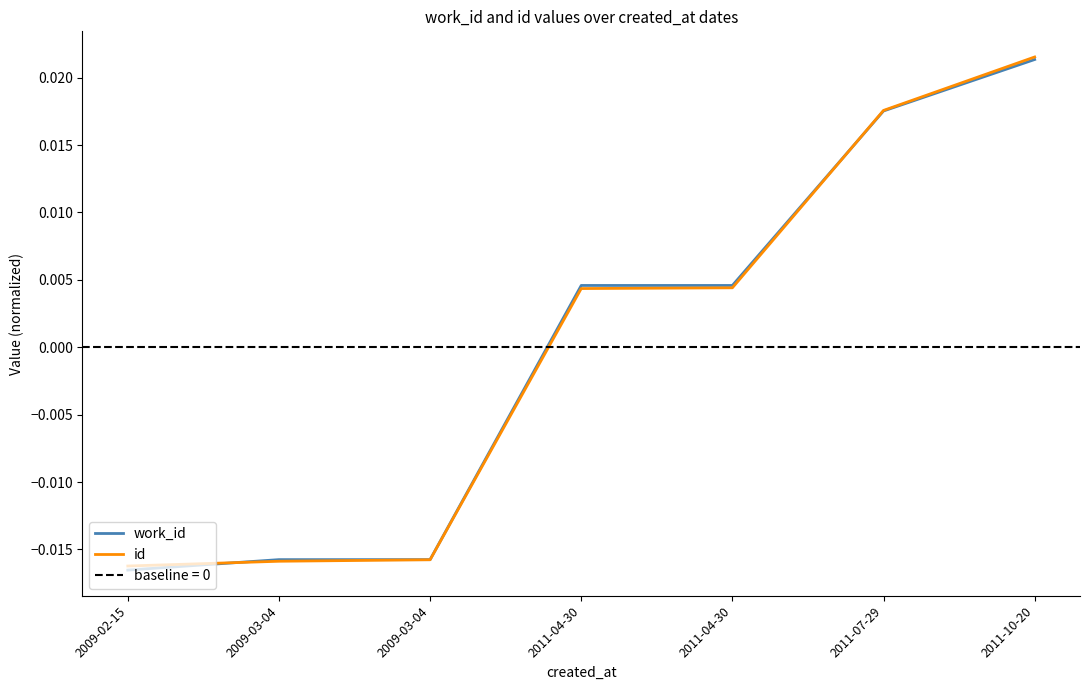

Rank the series at 2011-10-20 from highest to lowest value.

id, work_id